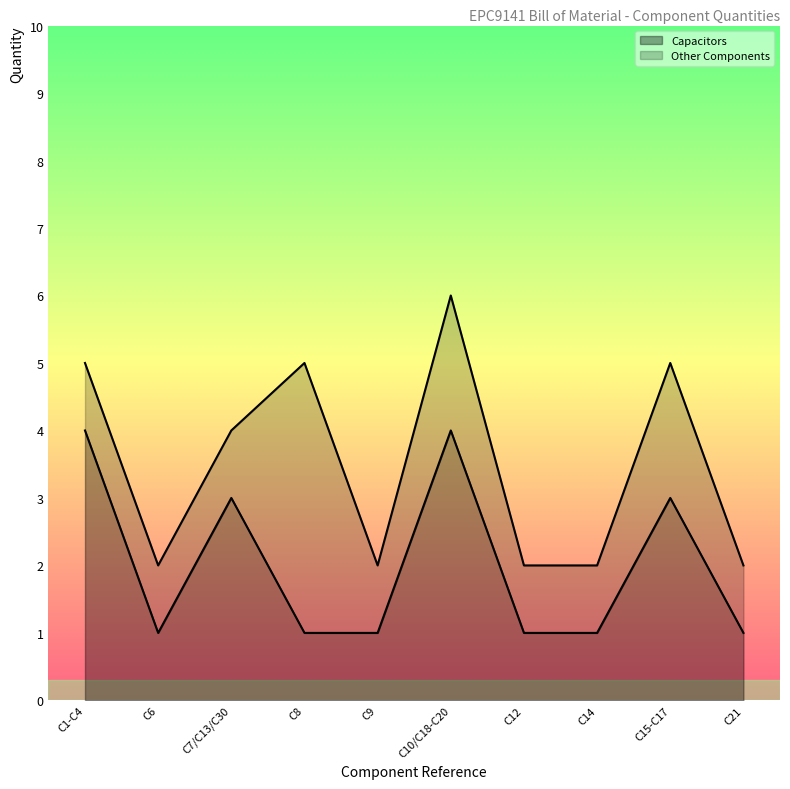

What is the change in value from C7/C13/C30 to C12?

-2